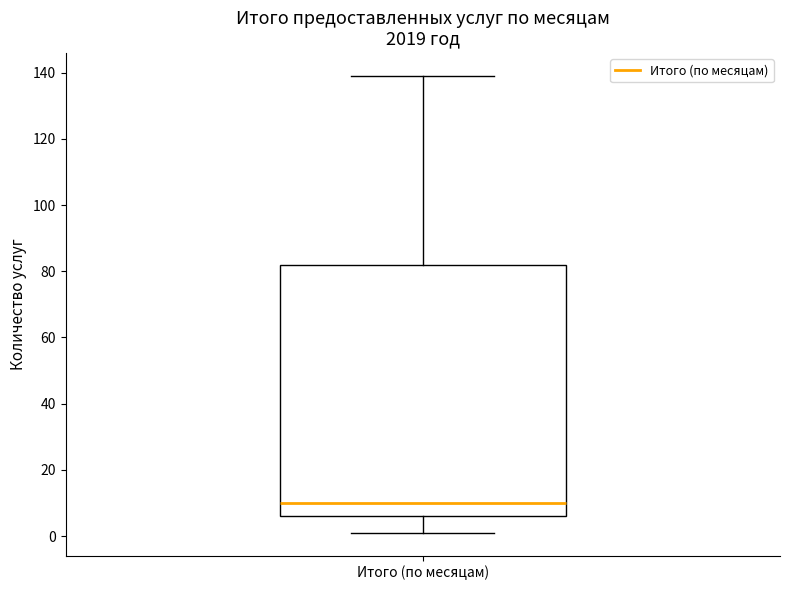

Where is the upper edge of the box for Итого (по месяцам) on the y-axis? The values are not printed on the chart, so give them approximately, as read against the axis.

82